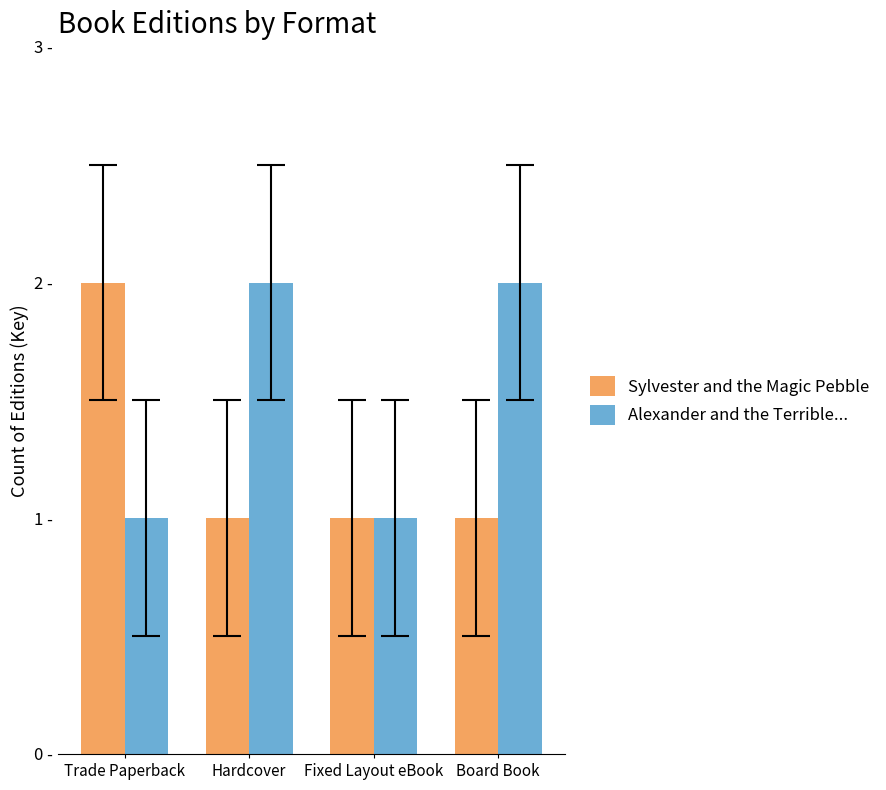

Rank the series by their maximum value, from lowest to highest.

Sylvester and the Magic Pebble, Alexander and the Terrible...